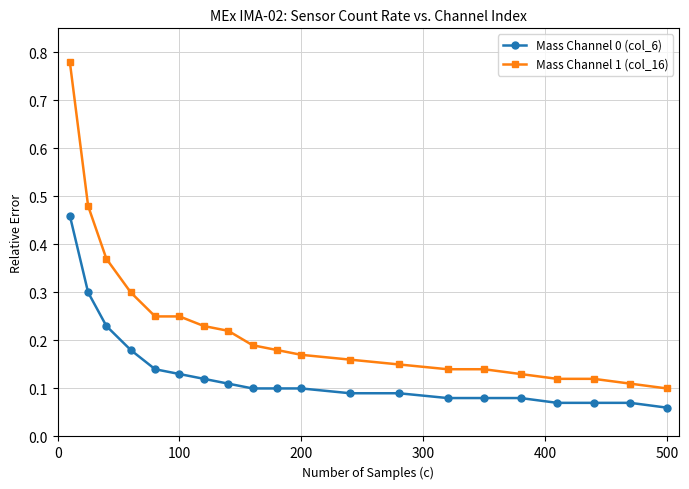

What is the difference between the maximum and minimum values in the Mass Channel 1 (col_16) series?

0.7